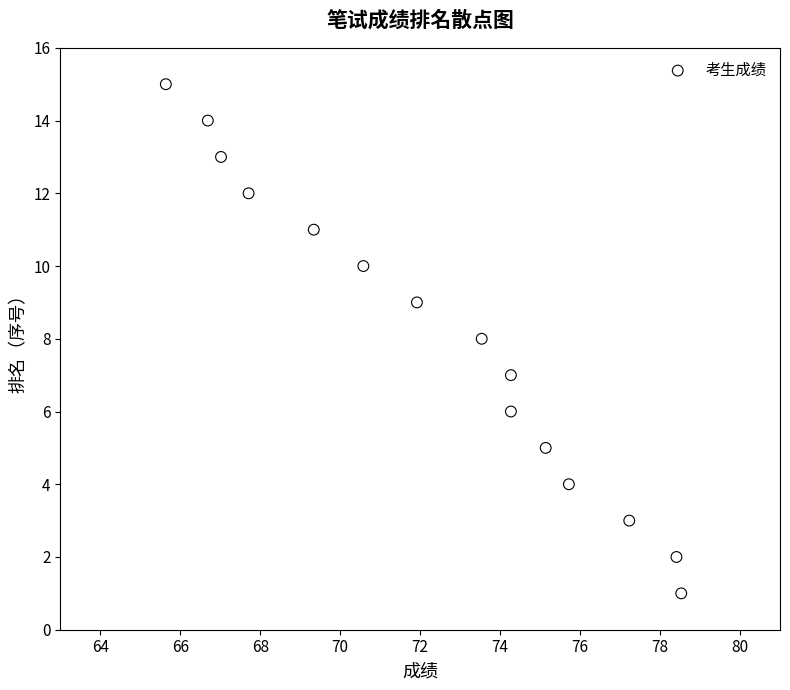

What is the range of Y values (max minus min)?

14